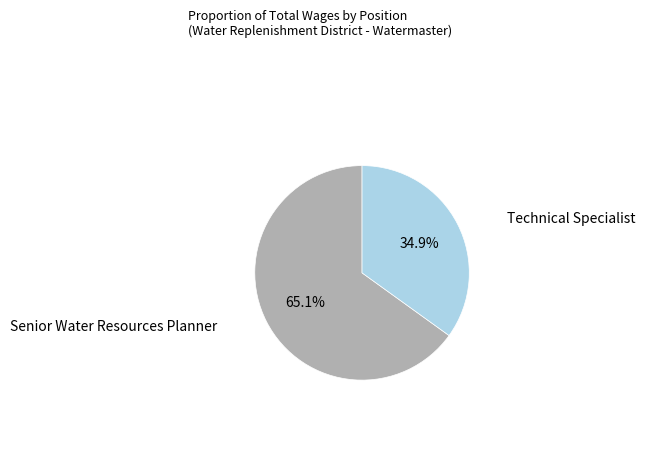

Is there a majority slice in this chart?

Yes